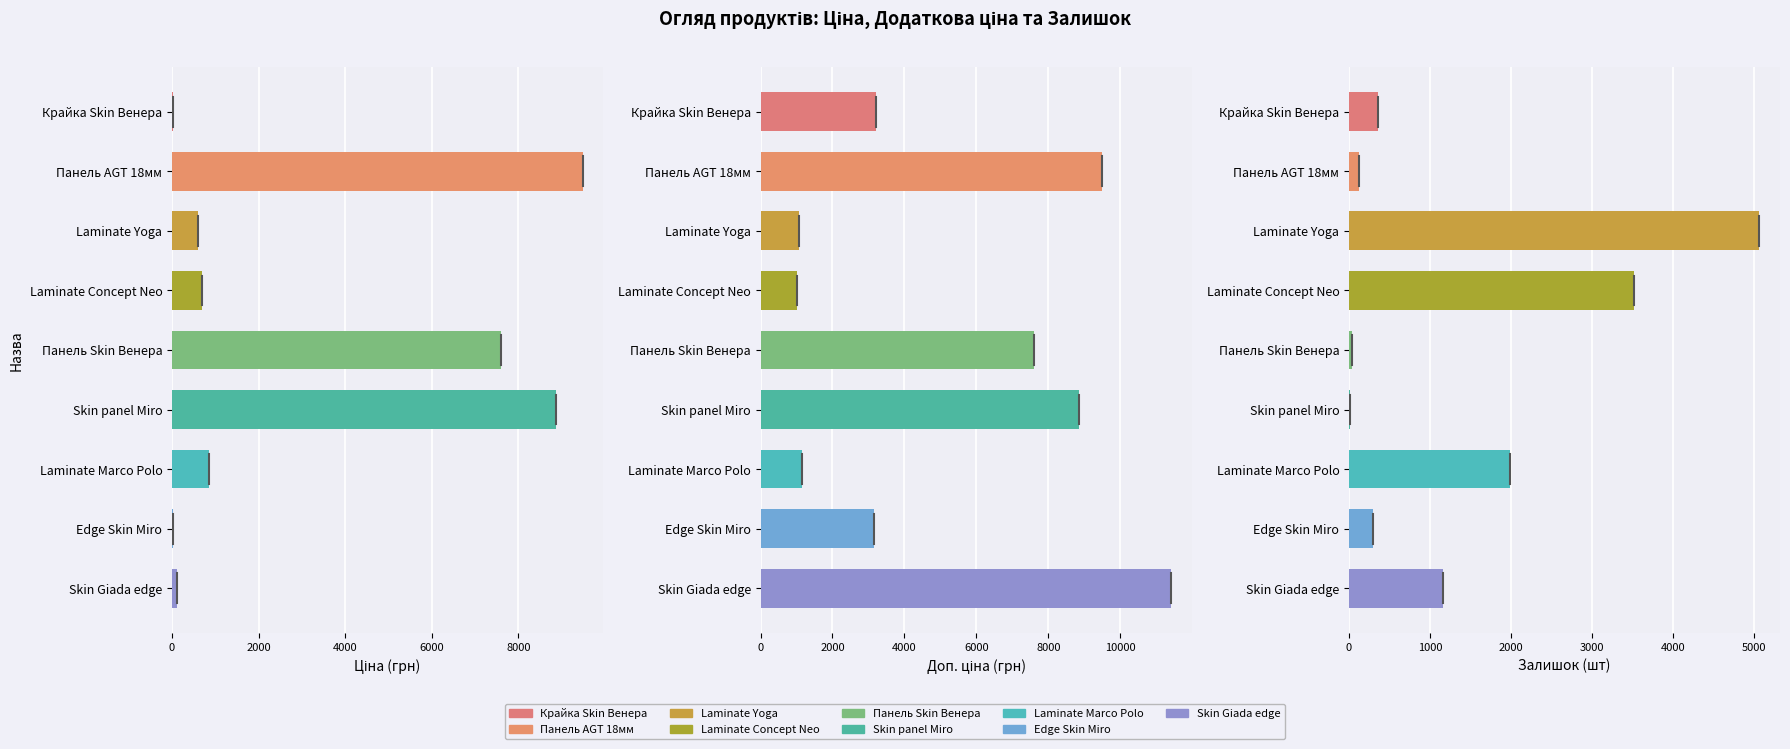

How many data points in Доп. ціна are above 3205?

4